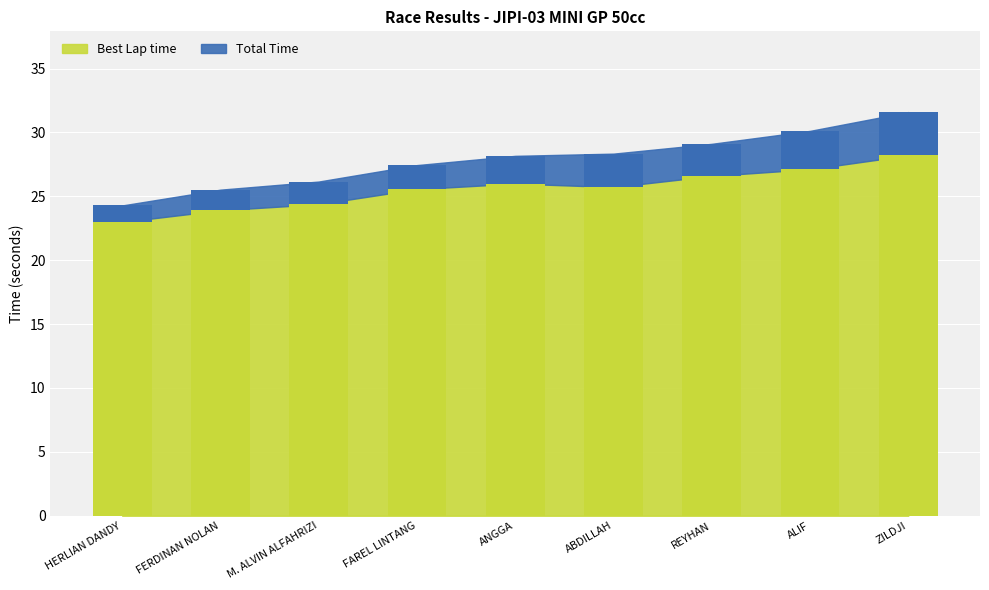

What is the difference between the maximum and minimum values?

5.2